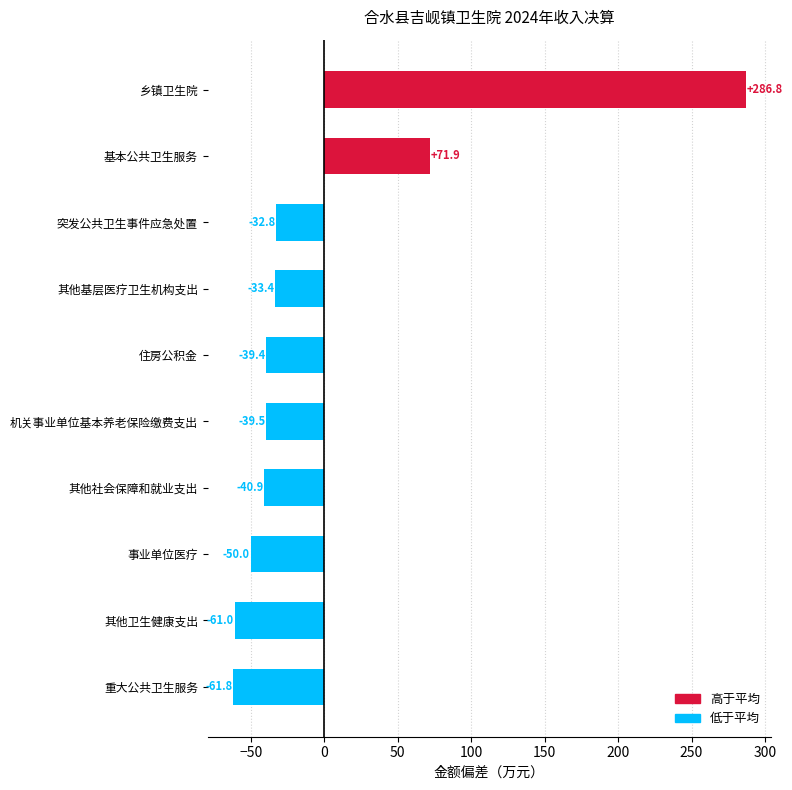

Reading bottom to top, what are all the values shown in this chart?

重大公共卫生服务=-61.8	其他卫生健康支出=-61.0	事业单位医疗=-50.0	其他社会保障和就业支出=-40.9	机关事业单位基本养老保险缴费支出=-39.5	住房公积金=-39.4	其他基层医疗卫生机构支出=-33.4	突发公共卫生事件应急处置=-32.8	基本公共卫生服务=71.9	乡镇卫生院=286.8